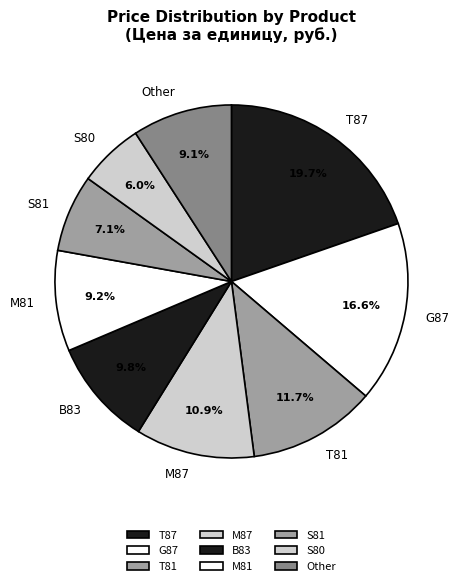

Is it true that B83 is 10% of the pie?

True